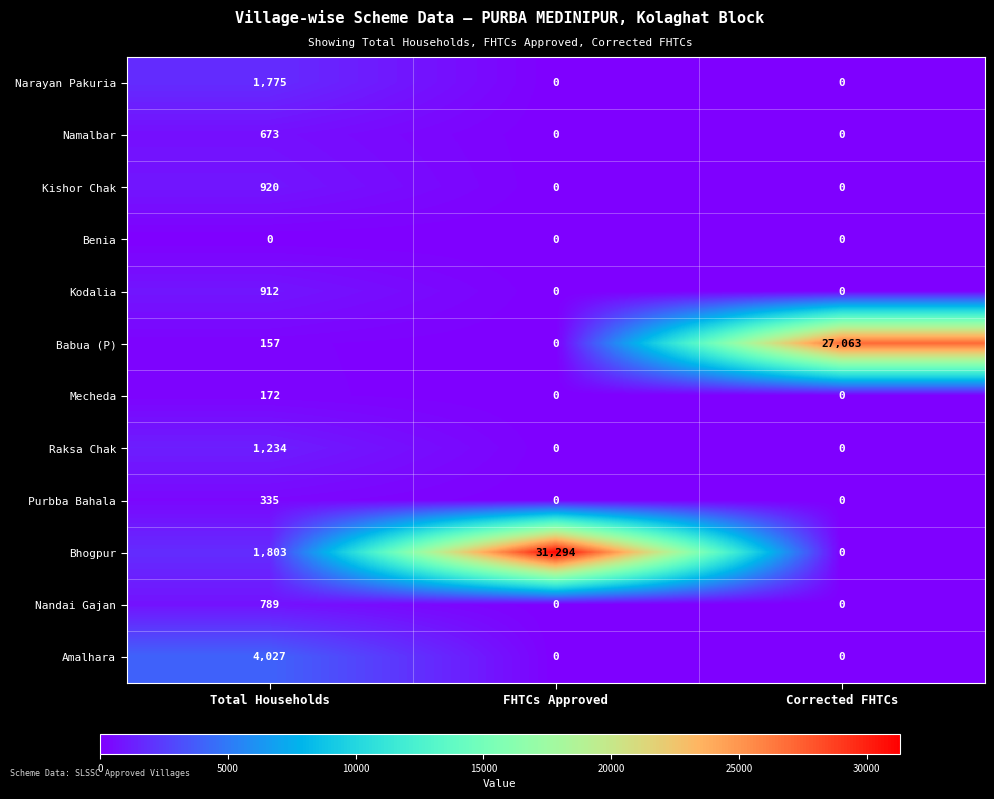

Rank the series by their maximum value, from highest to lowest.

Bhogpur, Babua (P), Amalhara, Narayan Pakuria, Raksa Chak, Kishor Chak, Kodalia, Nandai Gajan, Namalbar, Purbba Bahala, Mecheda, Benia